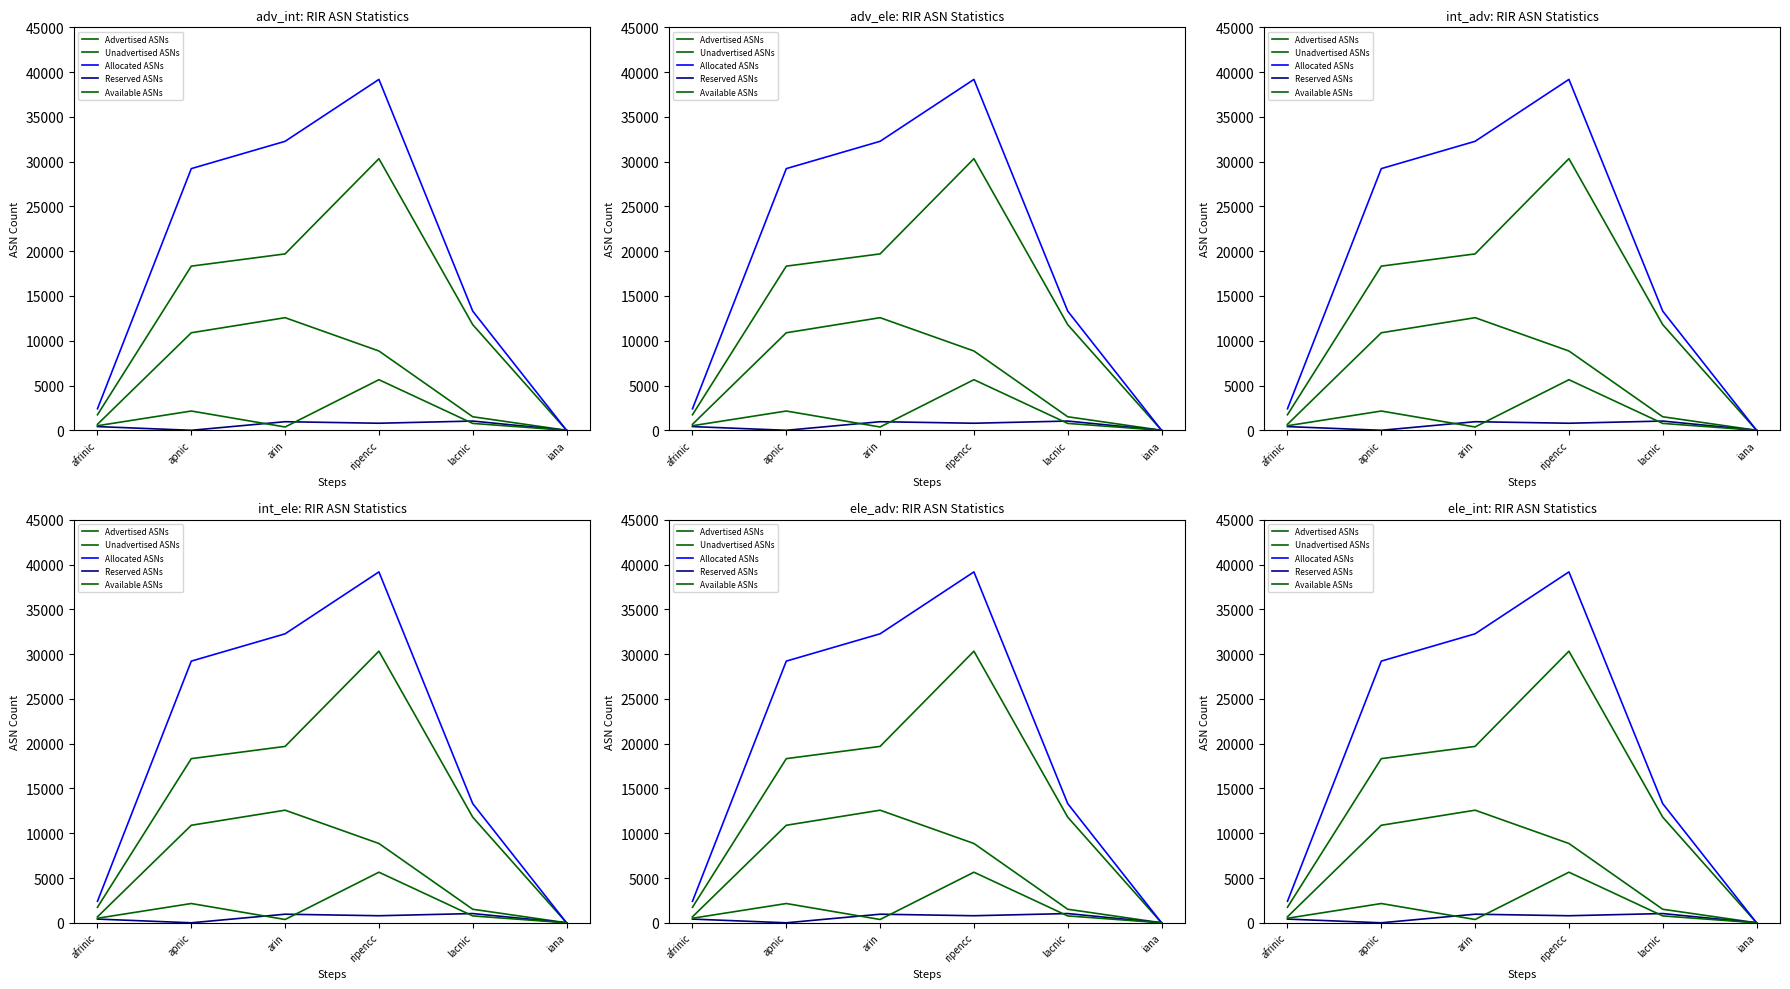

Rank the categories by Available ASNs value from highest to lowest.

ripencc, apnic, lacnic, afrinic, arin, iana